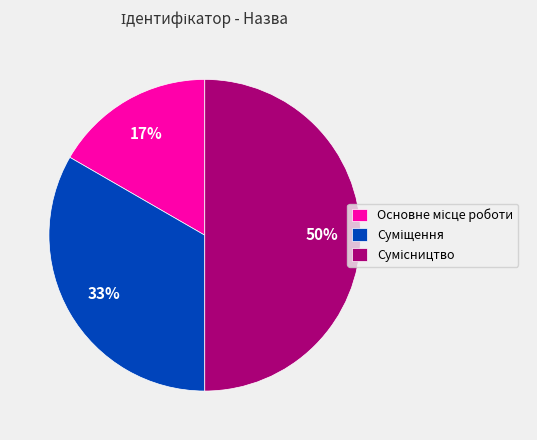

To the nearest percent, what is the difference between the largest and smallest slice percentages?

33%